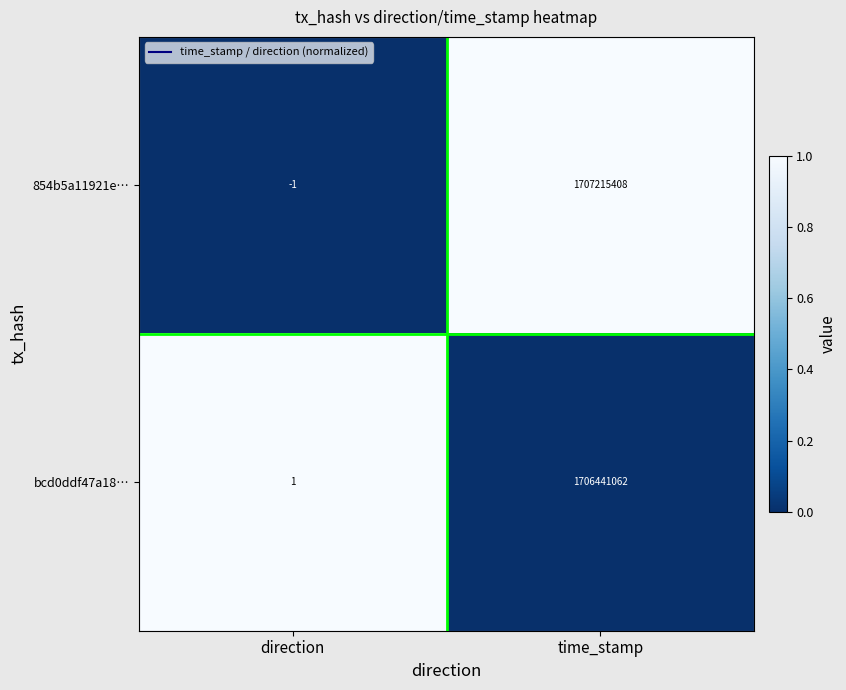

Reading left to right, extract all data points from this chart.

854b5a11921e…: -1	1707215408
bcd0ddf47a18…: 1	1706441062